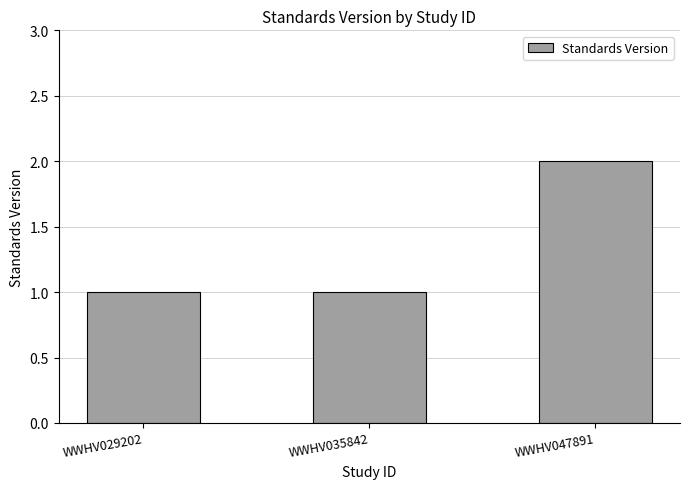

What is the average value?

1